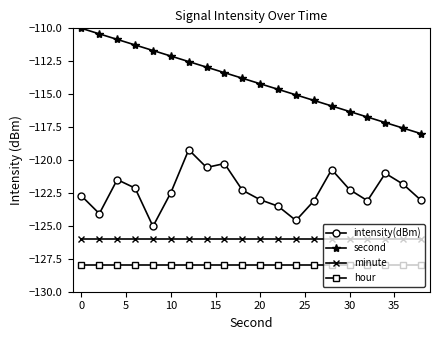

Rank the series by their maximum value, from lowest to highest.

hour, minute, intensity(dBm), second